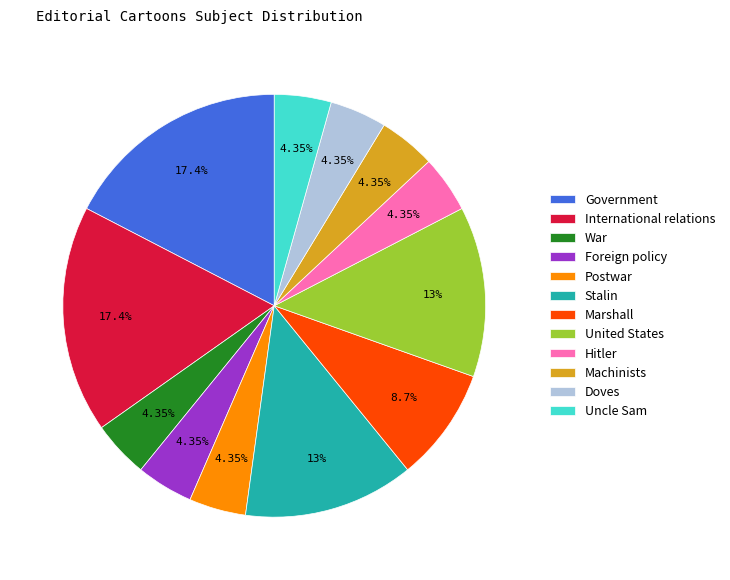

Count the number of slices in the pie.

12